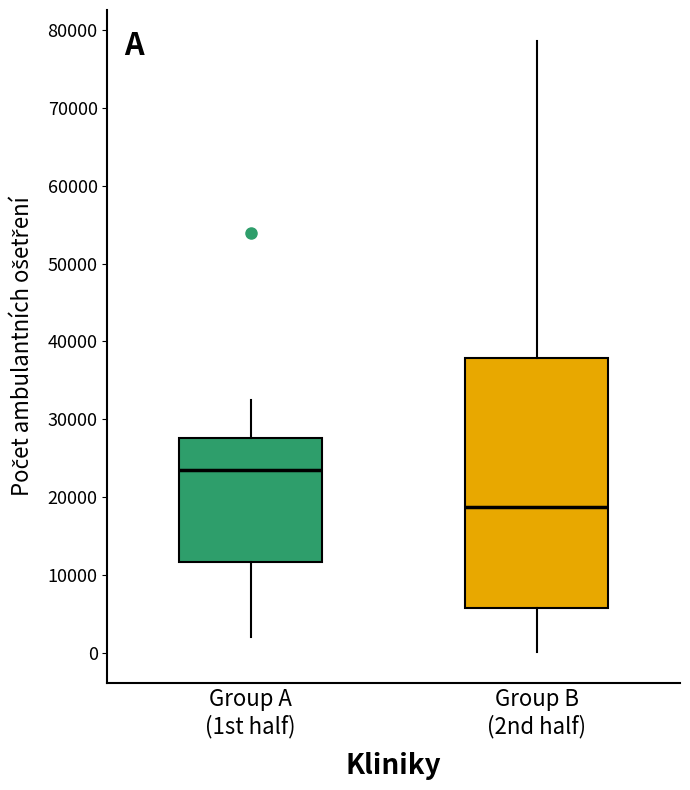

Reading left to right, read every box against the y-axis: the position of its median line, the range the box covers, and the ends of its whiskers. The values are not printed on the chart, so give them approximately, as read against the axis.

Group A (1st half): median 23000, box 12000 to 28000, whiskers 2000 to 33000
Group B (2nd half): median 19000, box 6000 to 38000, whiskers 0 to 79000